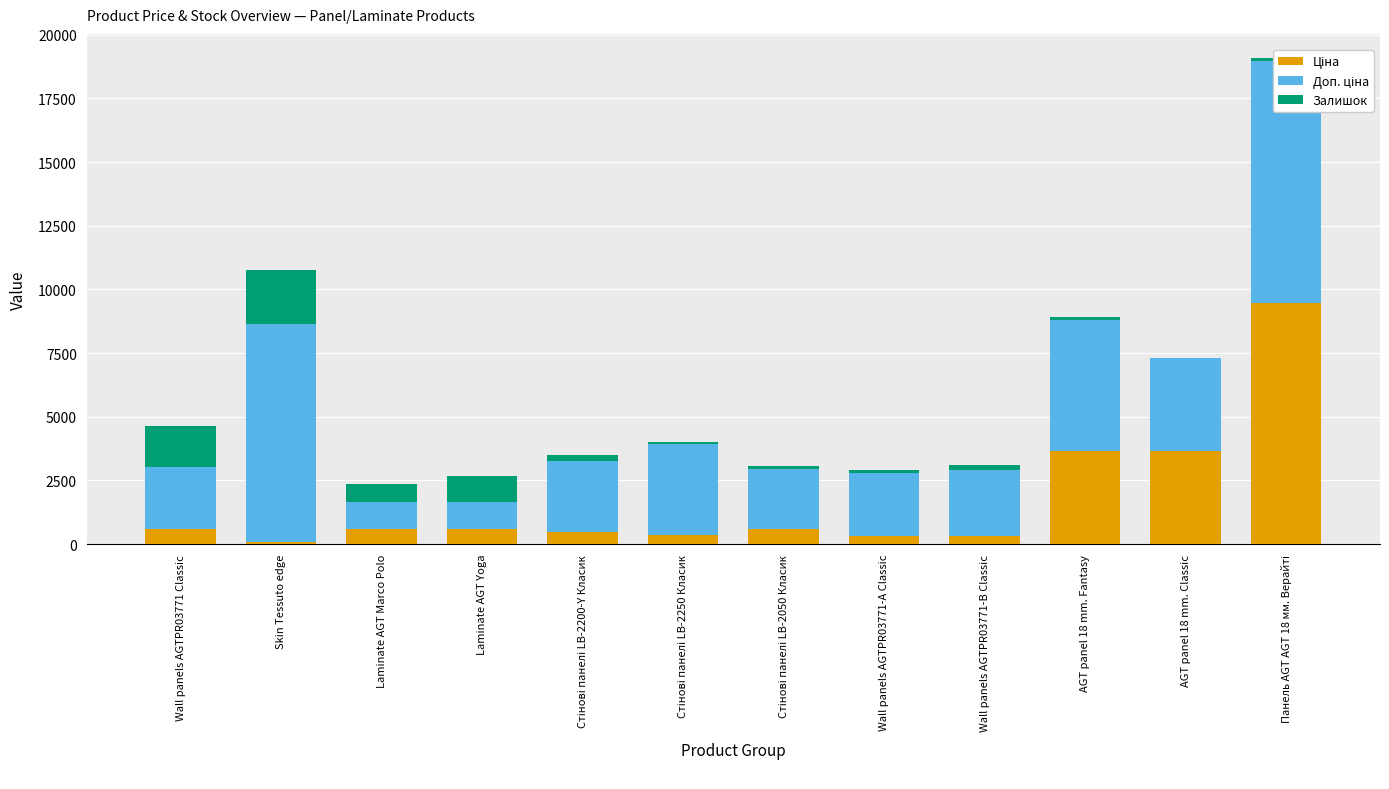

At which label is Залишок closest to 1054?

Laminate AGT Yoga